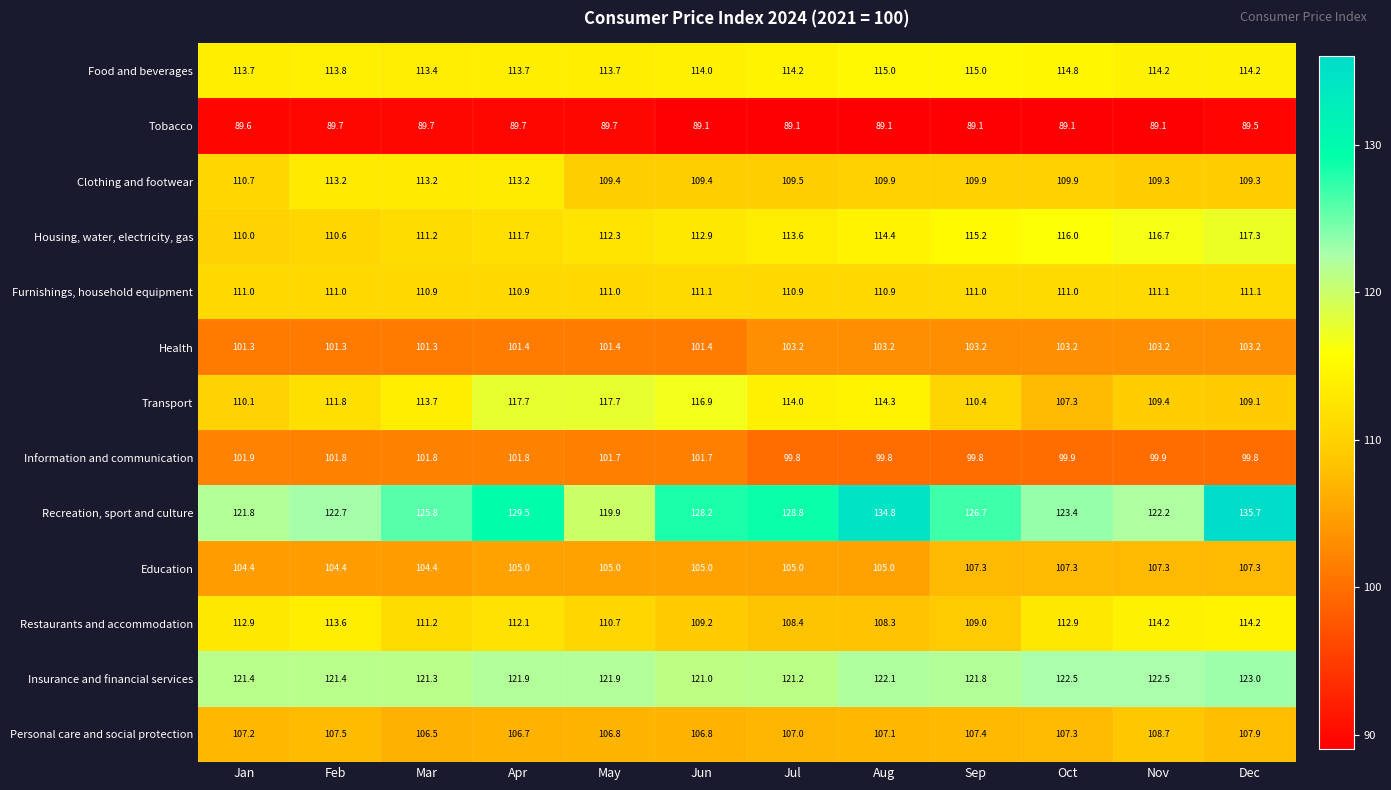

The value of Food and beverages at May is 113.7. True or false?

True